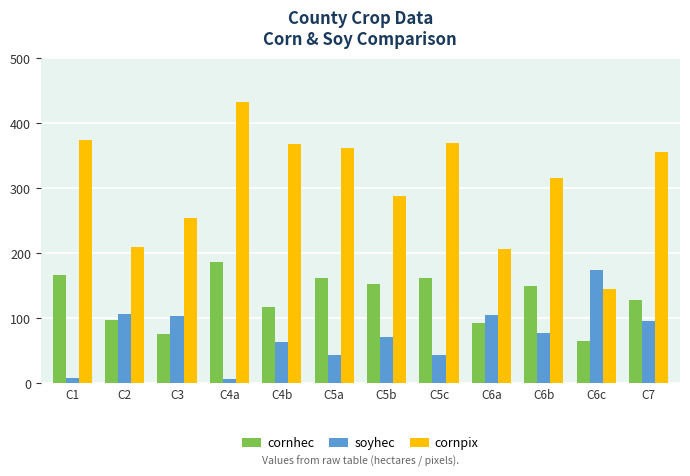

How many data points does each series have?

12